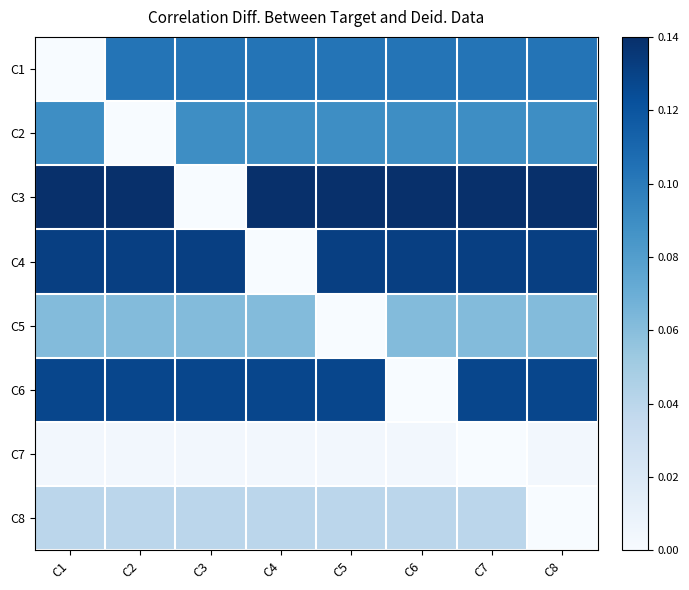

Between C2 and C3, which series saw the biggest shift?

C3